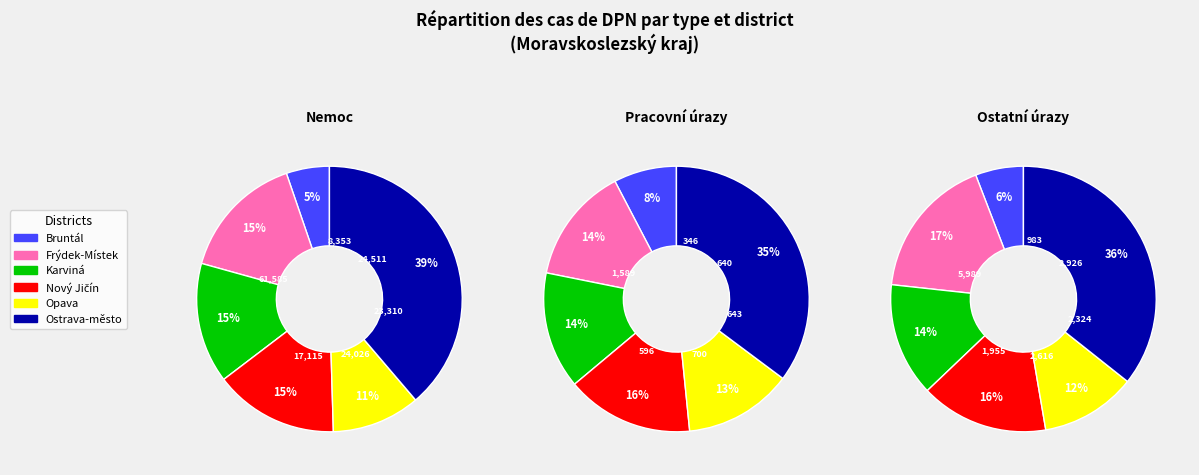

Which series changed the most between Karviná and Nový Jičín?

nemoc